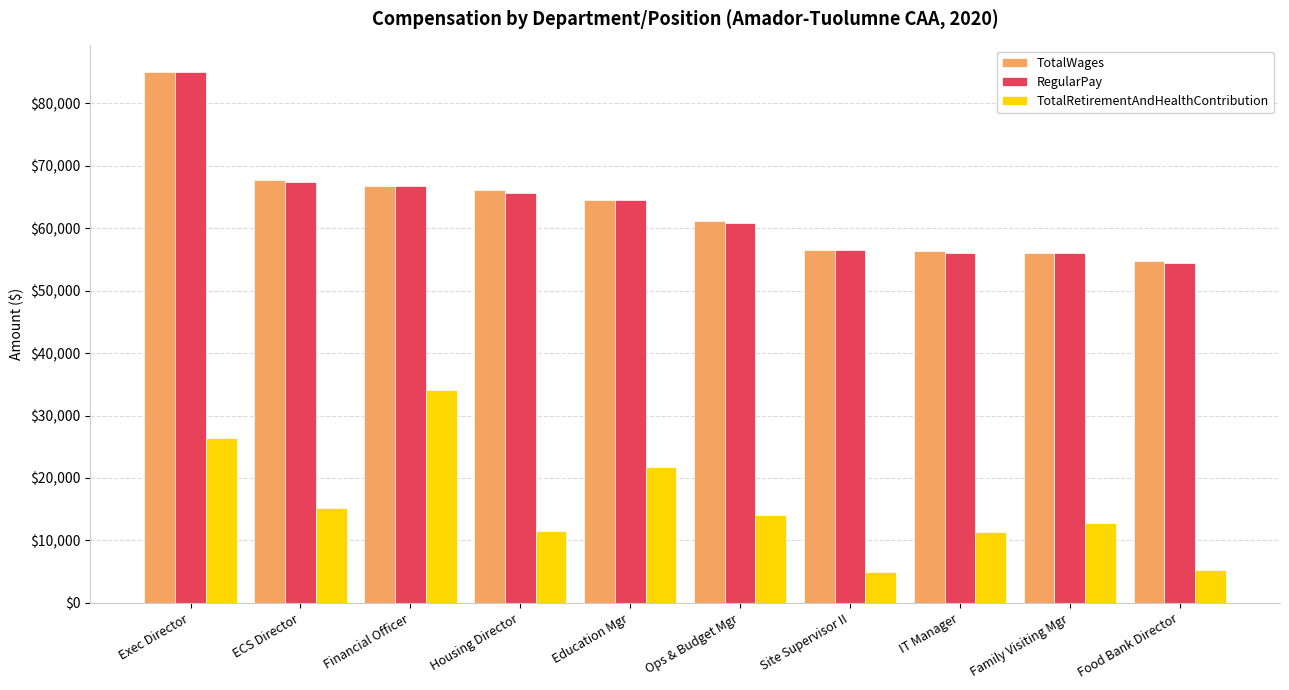

At how many categories does at least one series exceed 72986?

1